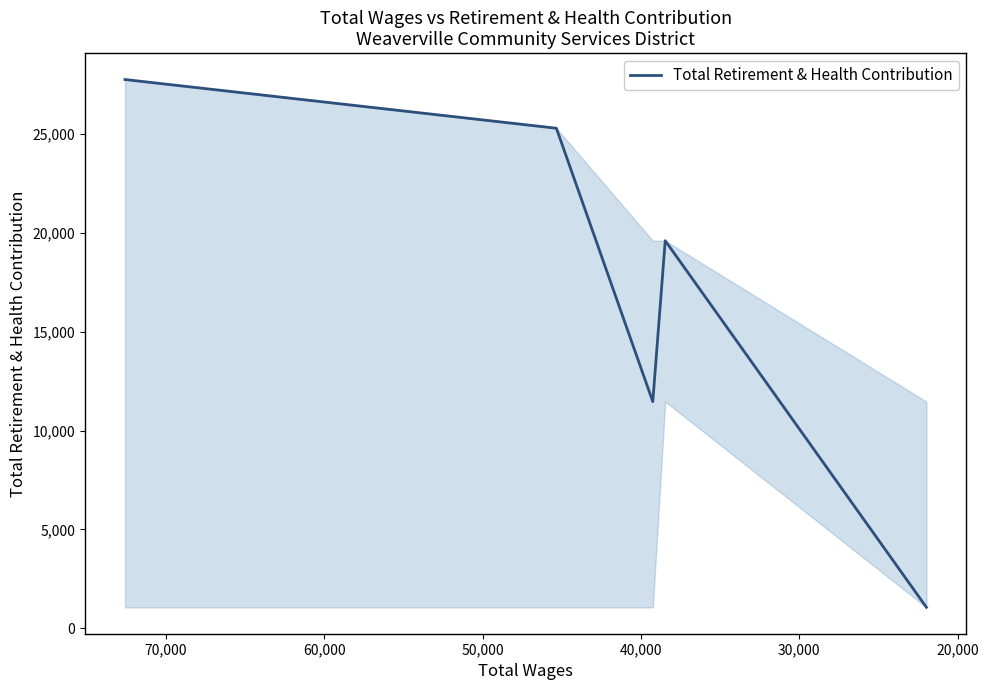

What is the difference between the maximum and minimum values?

26708